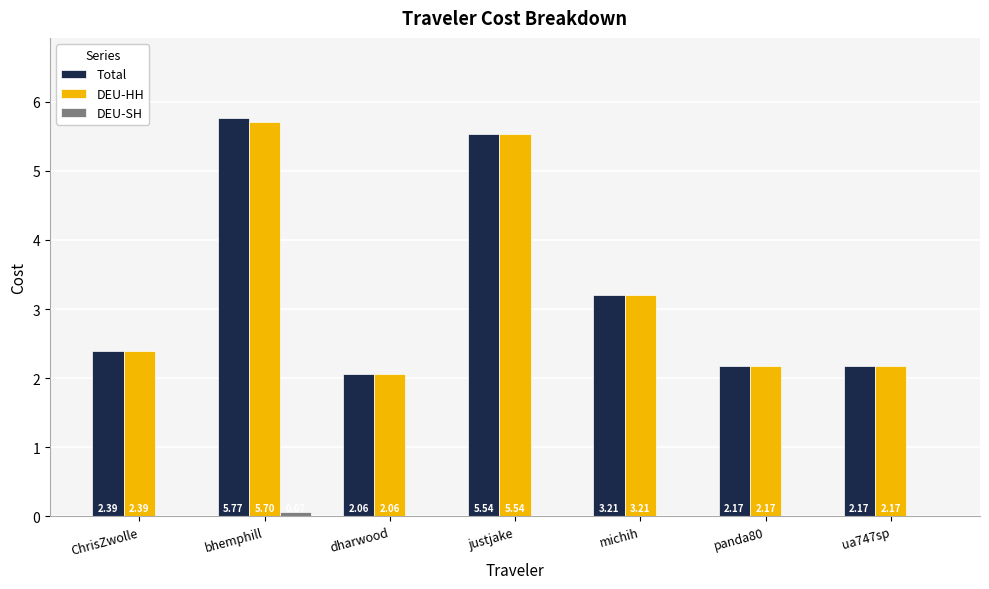

Between bhemphill and dharwood, which series saw the biggest shift?

Total